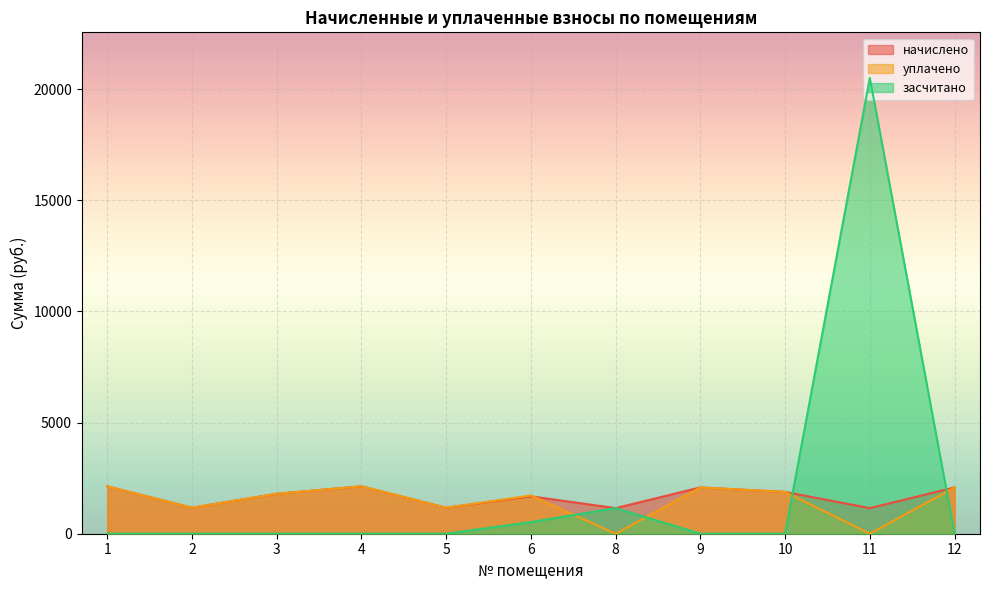

Reading left to right, transcribe all the data shown in this chart.

начислено: 1=2133.6	2=1169.5	3=1796.3	4=2133.6	5=1169.5	6=1682.7	8=1151.1	9=2082.3	10=1880.7	11=1151.1	12=2082.3
уплачено: 1=2133.6	2=1169.5	3=1796.3	4=2133.6	5=1169.5	6=1721.0	8=0.0	9=2082.3	10=1880.7	11=0.0	12=2082.3
засчитано: 1=0.0	2=0.0	3=0.0	4=0.0	5=0.0	6=522.6	8=1151.1	9=0.0	10=0.0	11=20508.2	12=0.0